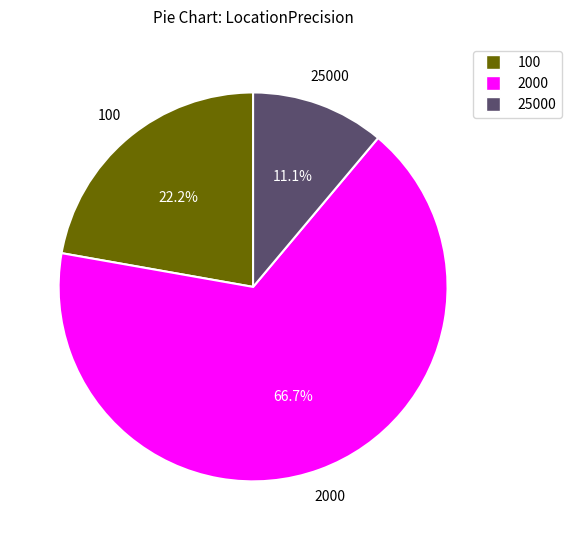

The 25000 slice represents 6% of the pie. True or false?

False